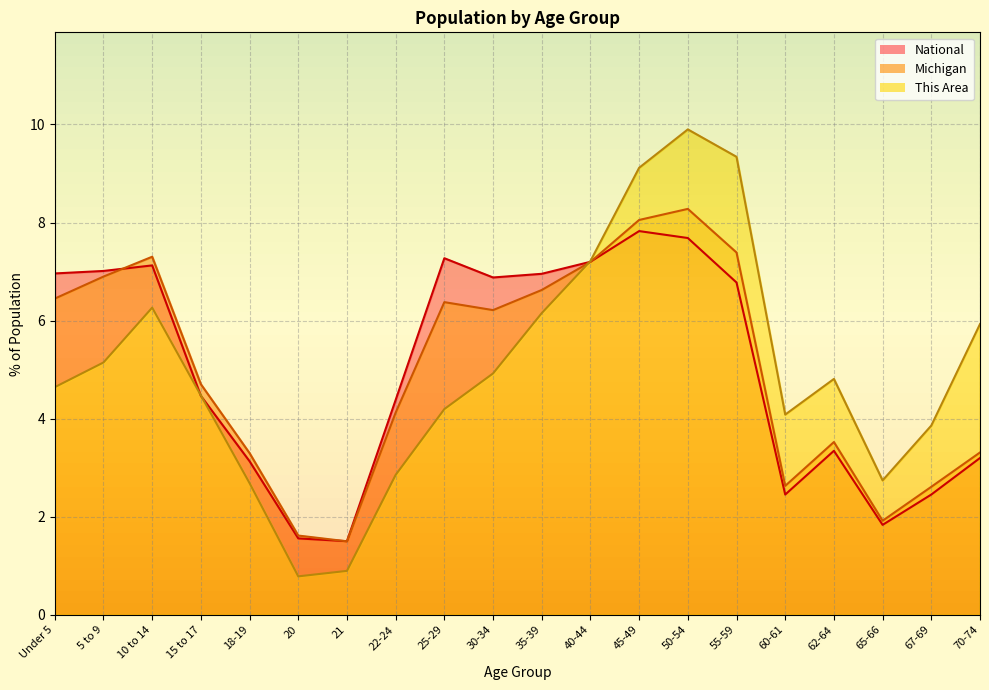

What is the difference between the second highest and second lowest values in the National series?

6.1